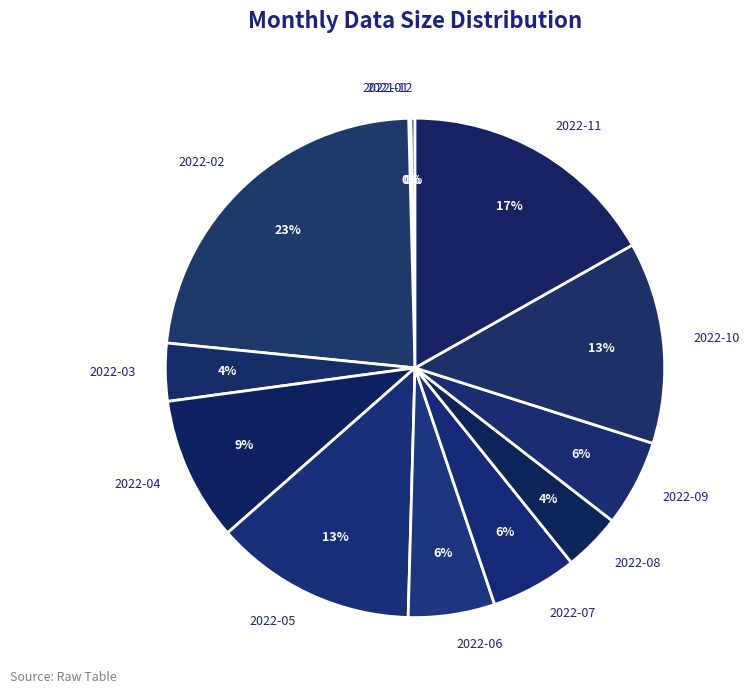

Do 2022-10 and 2022-06 together represent more than half of the pie?

No